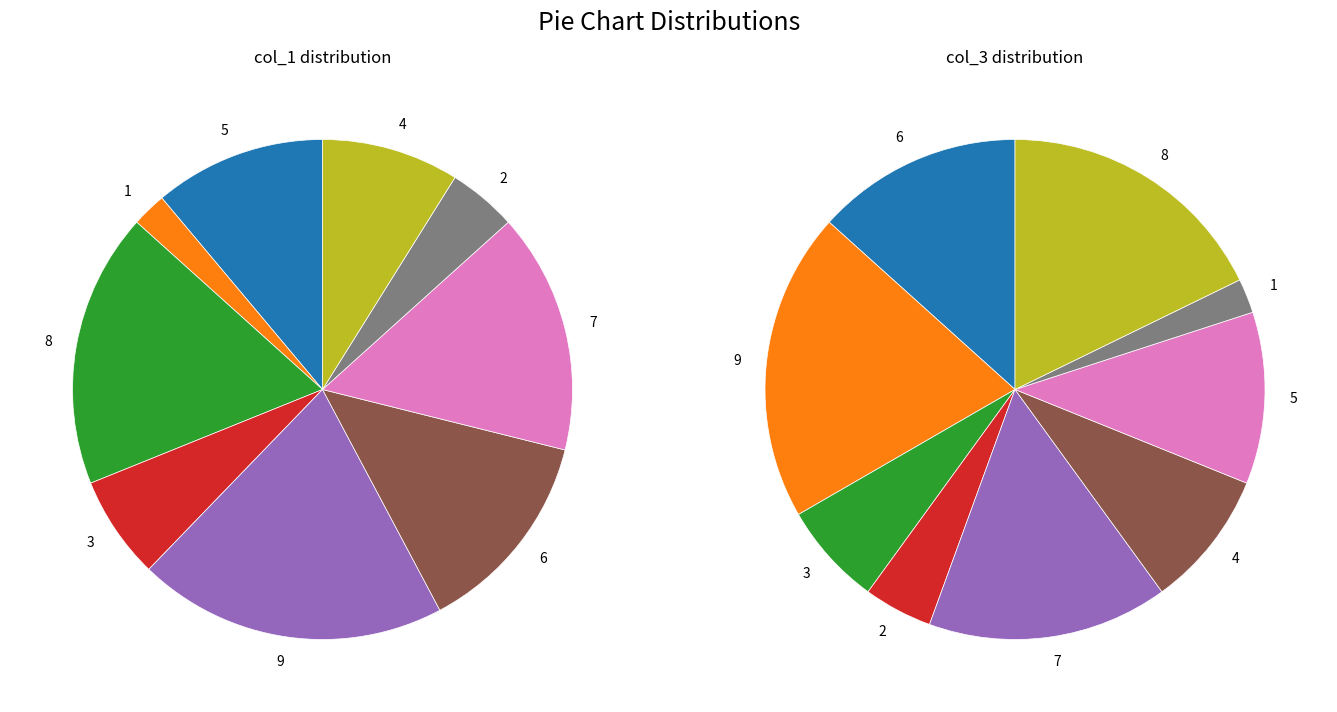

What is the change in value from 8 to 2?

-6